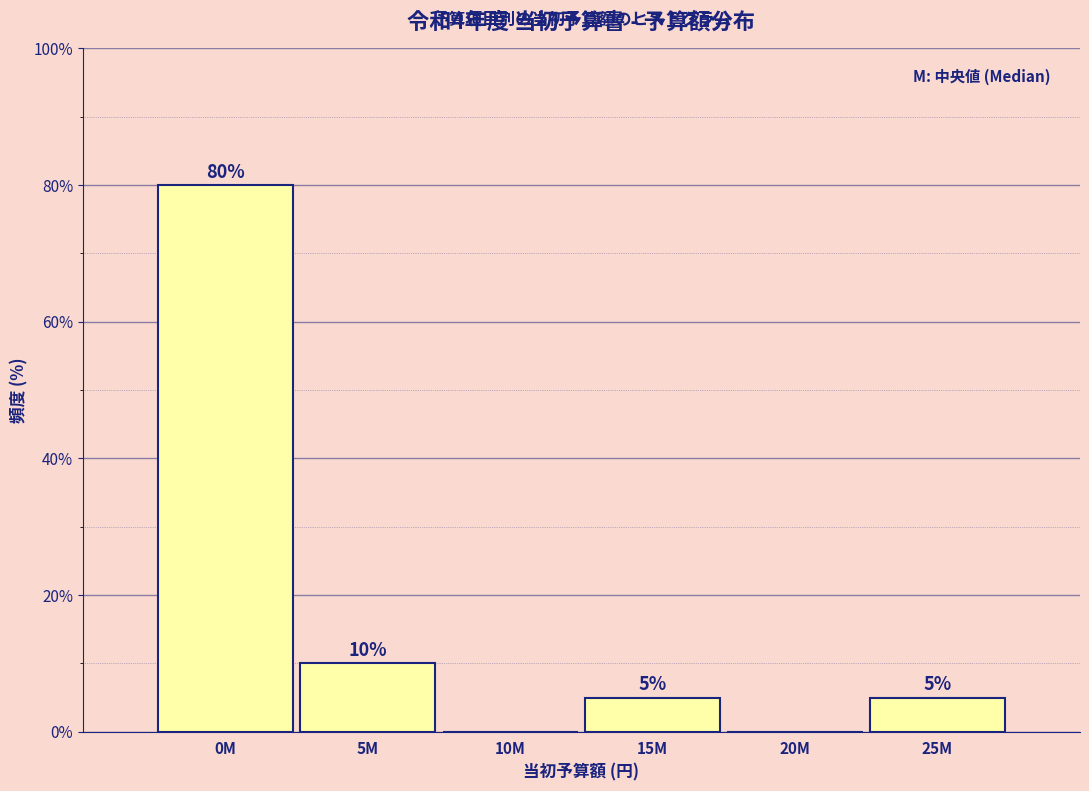

Reading right to left, extract all data points from this chart.

25M=5	20M=0	15M=5	10M=0	5M=10	0M=80